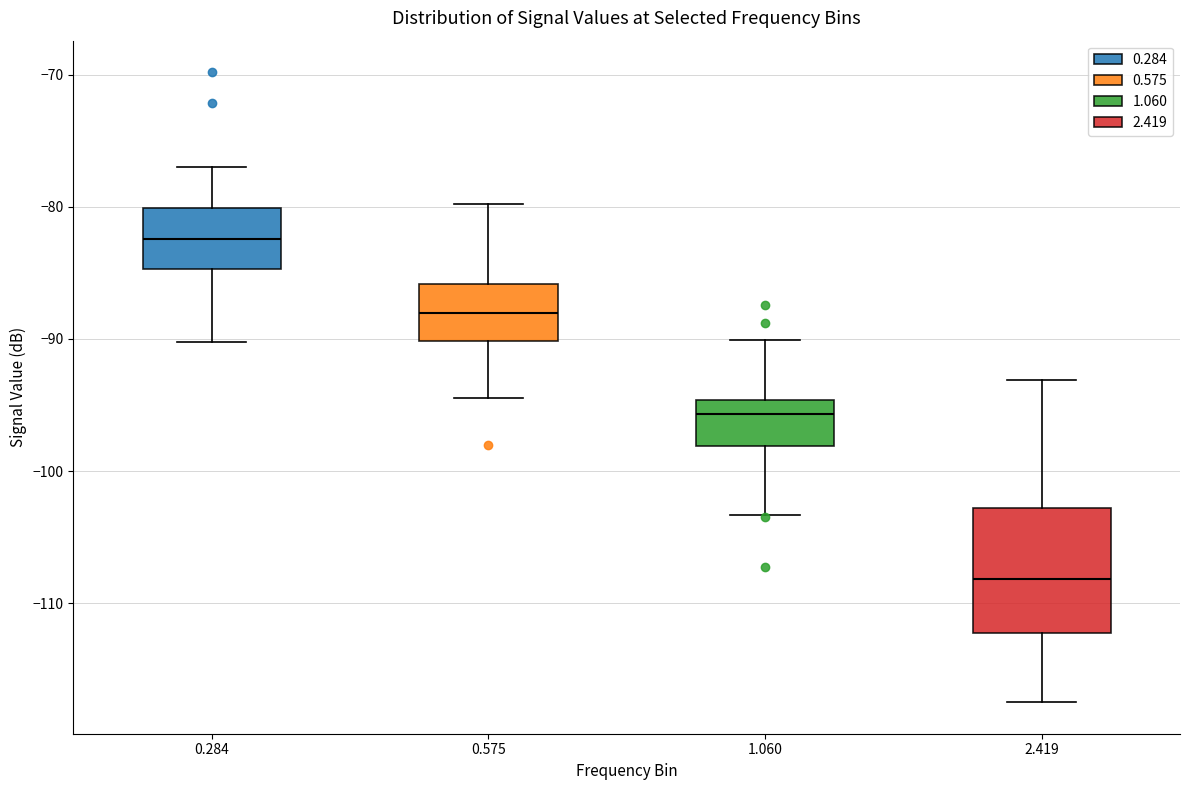

Reading left to right, read every box against the y-axis: the position of its median line, the range the box covers, and the ends of its whiskers. The values are not printed on the chart, so give them approximately, as read against the axis.

0.284: median -82, box -85 to -80, whiskers -90 to -77
0.575: median -88, box -90 to -86, whiskers -94 to -80
1.060: median -96, box -98 to -95, whiskers -103 to -90
2.419: median -108, box -112 to -103, whiskers -117 to -93